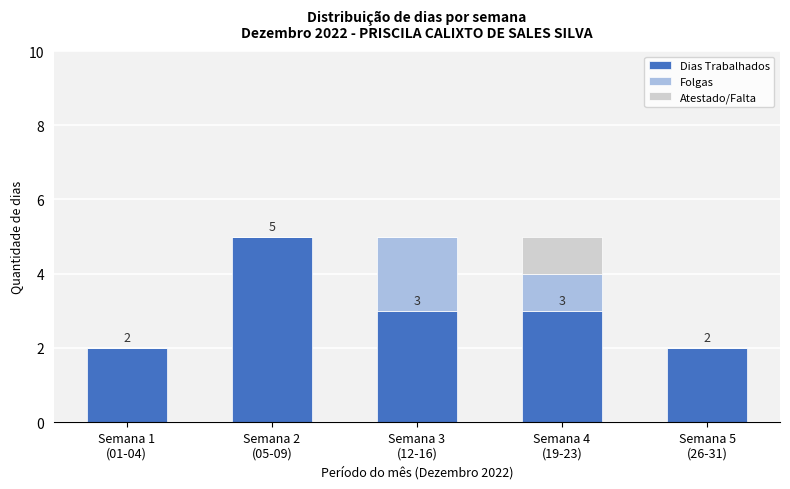

What is the highest value of the Dias Trabalhados series?

5